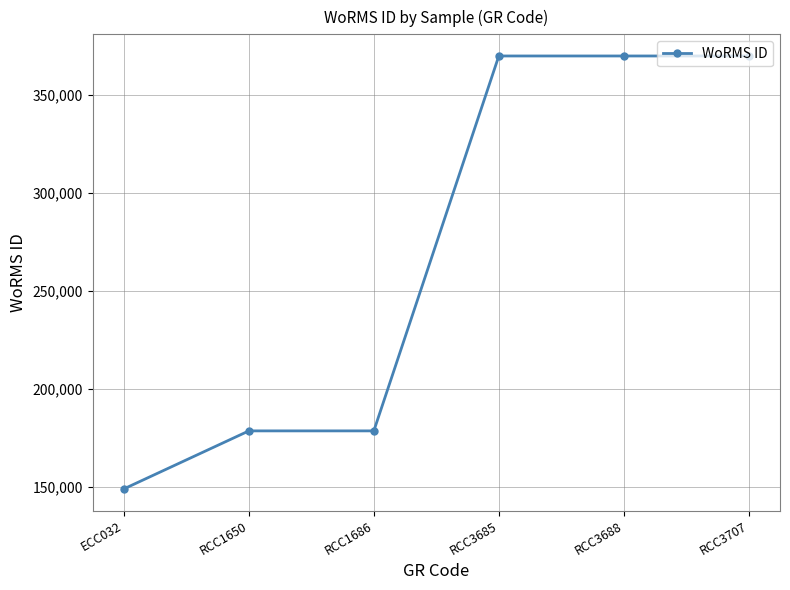

What is the ratio of the value at RCC1686 to the value at RCC3685?

0.5